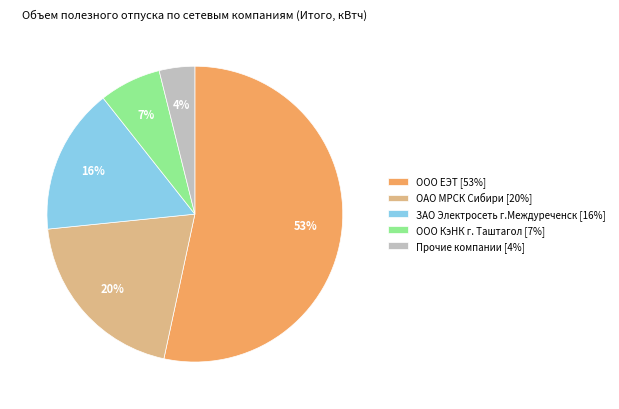

To the nearest percent, what is the average slice percentage?

20%